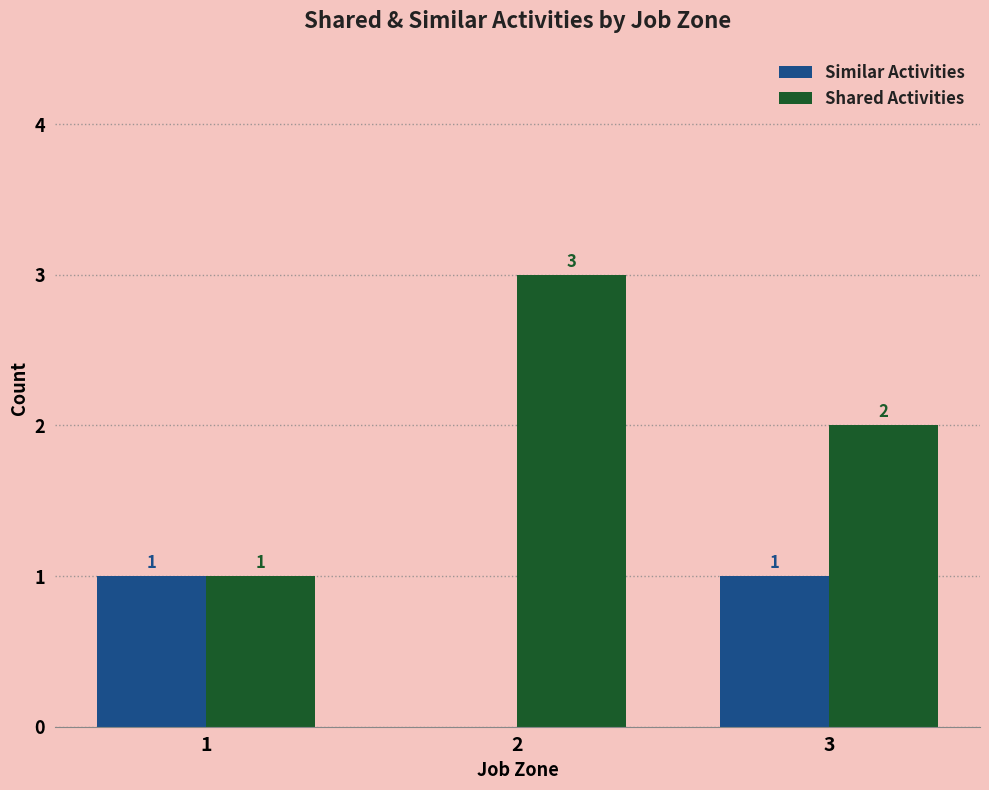

How many Similar Activities values are between 0 and 1?

3